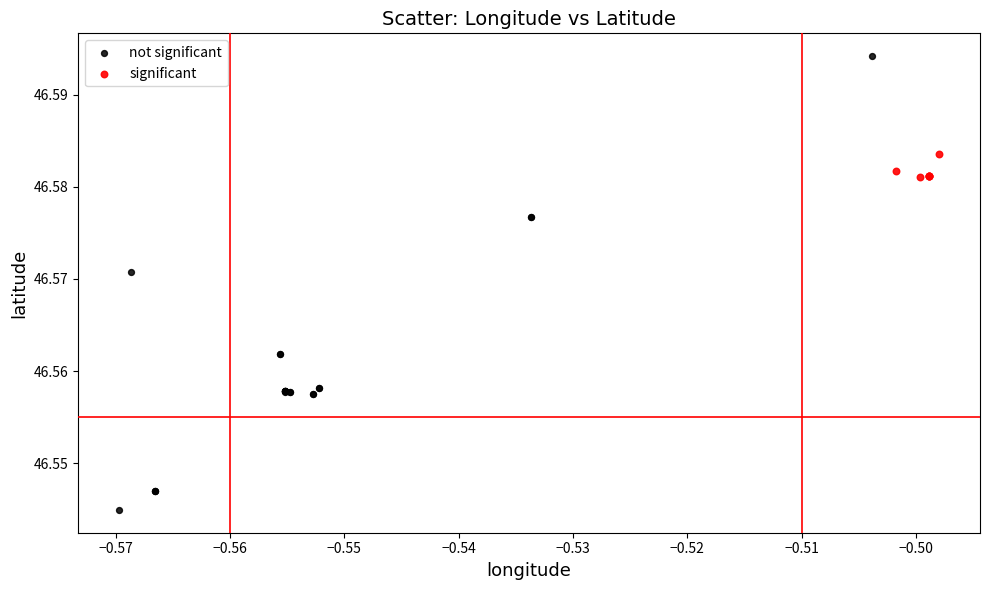

Which series contains the highest Y value?

not significant